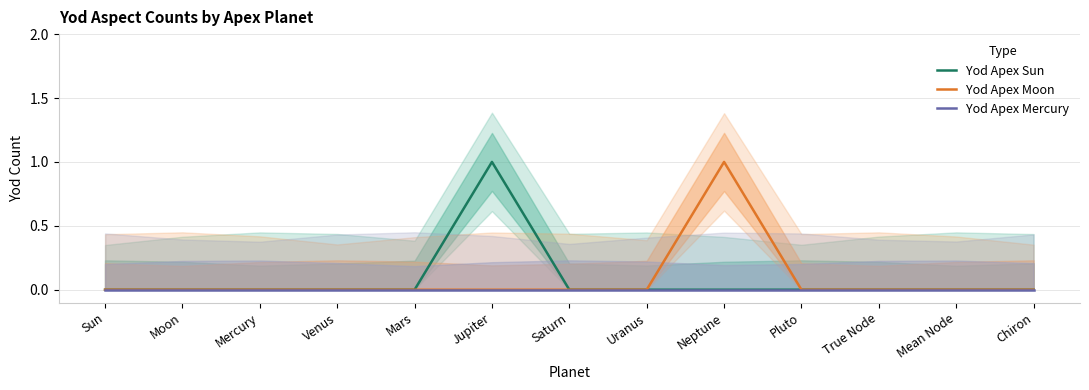

Reading right to left, extract all data points from this chart.

Yod Apex Sun: Chiron=0	Mean Node=0	True Node=0	Pluto=0	Neptune=0	Uranus=0	Saturn=0	Jupiter=1	Mars=0	Venus=0	Mercury=0	Moon=0	Sun=0
Yod Apex Moon: Chiron=0	Mean Node=0	True Node=0	Pluto=0	Neptune=1	Uranus=0	Saturn=0	Jupiter=0	Mars=0	Venus=0	Mercury=0	Moon=0	Sun=0
Yod Apex Mercury: Chiron=0	Mean Node=0	True Node=0	Pluto=0	Neptune=0	Uranus=0	Saturn=0	Jupiter=0	Mars=0	Venus=0	Mercury=0	Moon=0	Sun=0